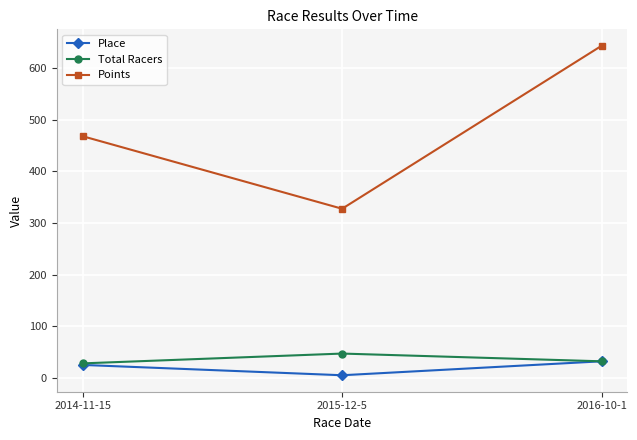

Which series has the largest total across all categories?

Points